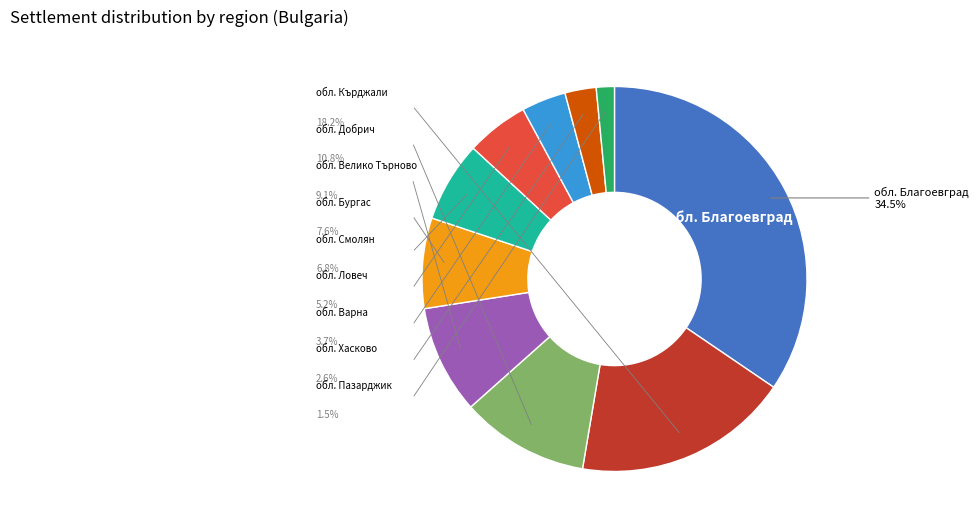

Is there any slice that represents more than half of the pie?

No